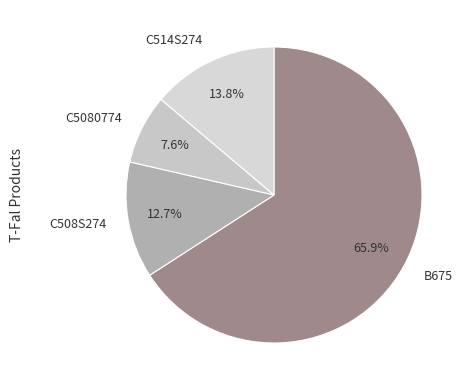

Between C508S274 and C514S274, which is larger?

C514S274